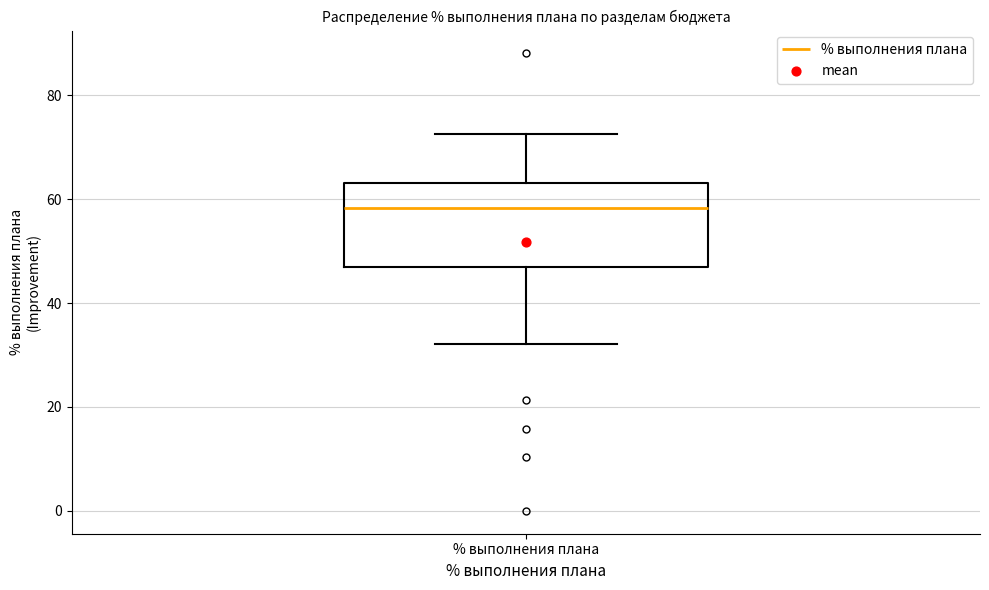

Where does the median line of the box for % выполнения плана sit on the y-axis? The values are not printed on the chart, so give them approximately, as read against the axis.

58